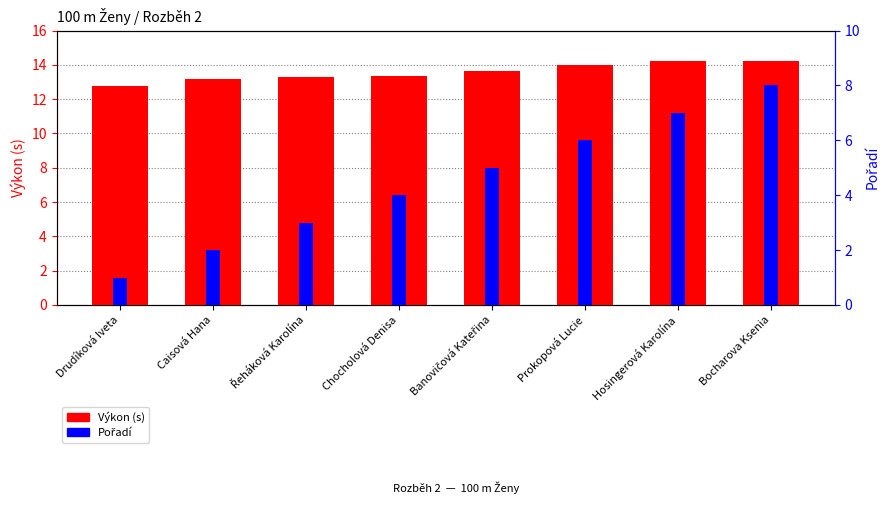

Between Prokopová Lucie and Banovičová Kateřina, which is larger?

Prokopová Lucie